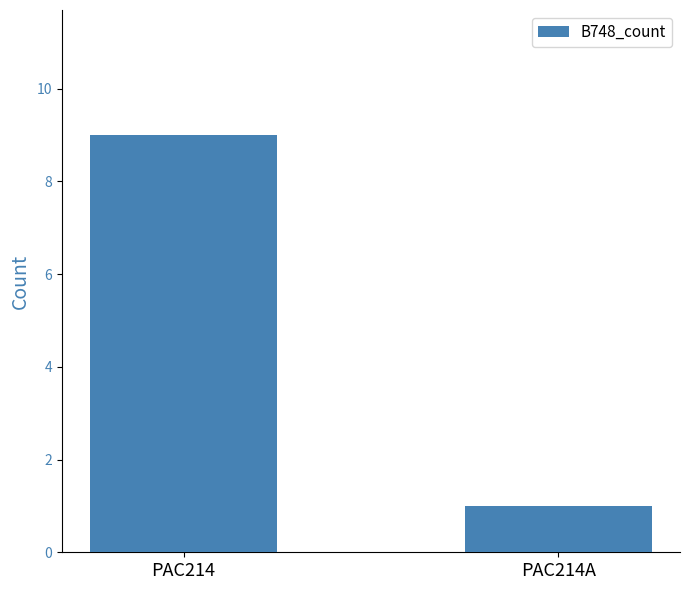

Rank the categories by value from lowest to highest.

PAC214A, PAC214